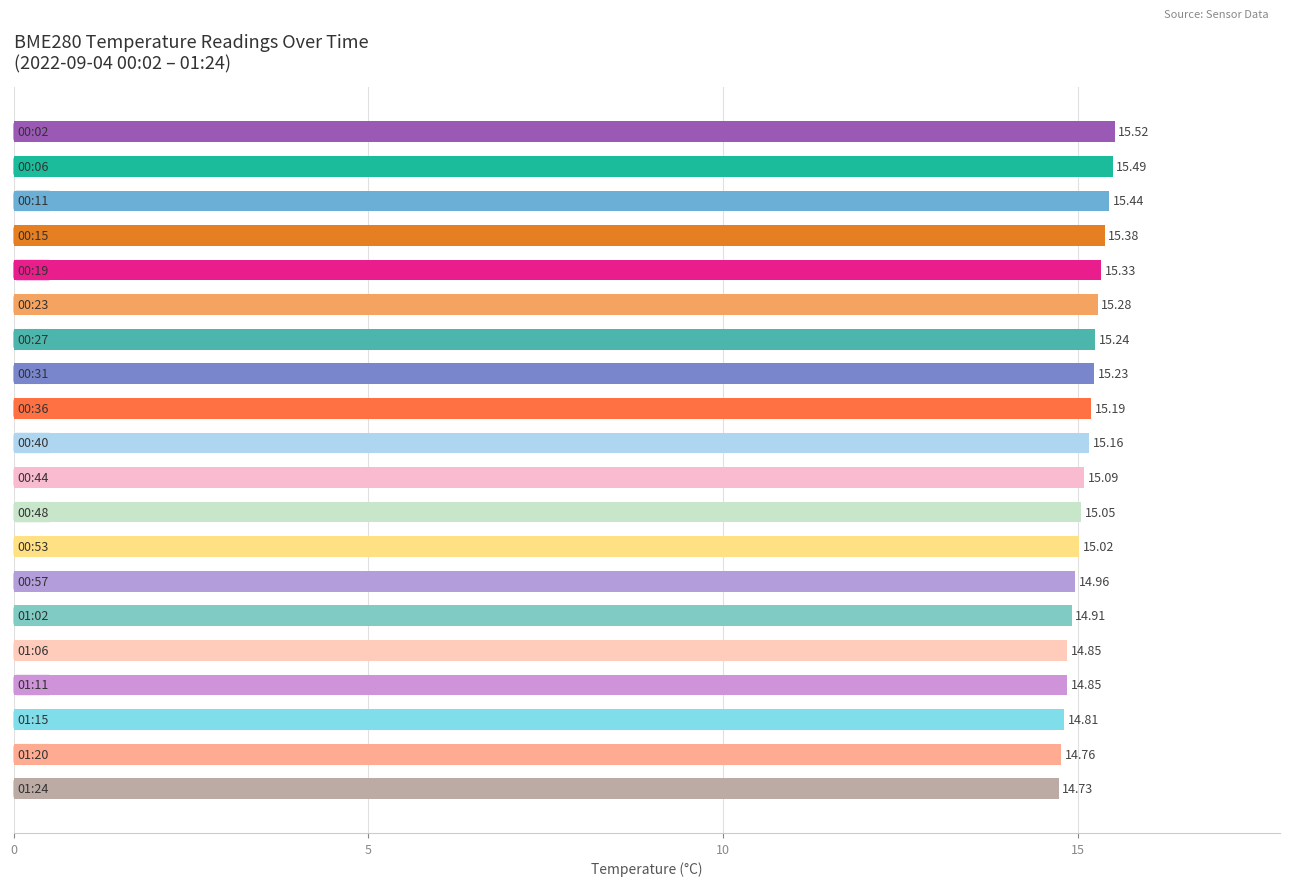

What is the difference between the second highest and second lowest values?

0.7